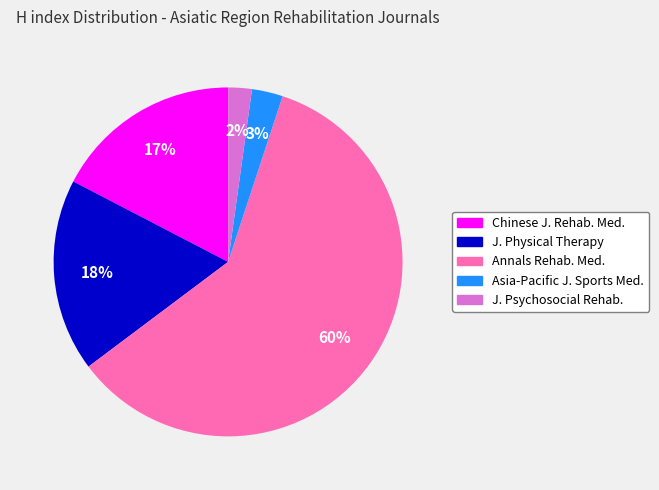

Does any single category account for the majority?

Yes